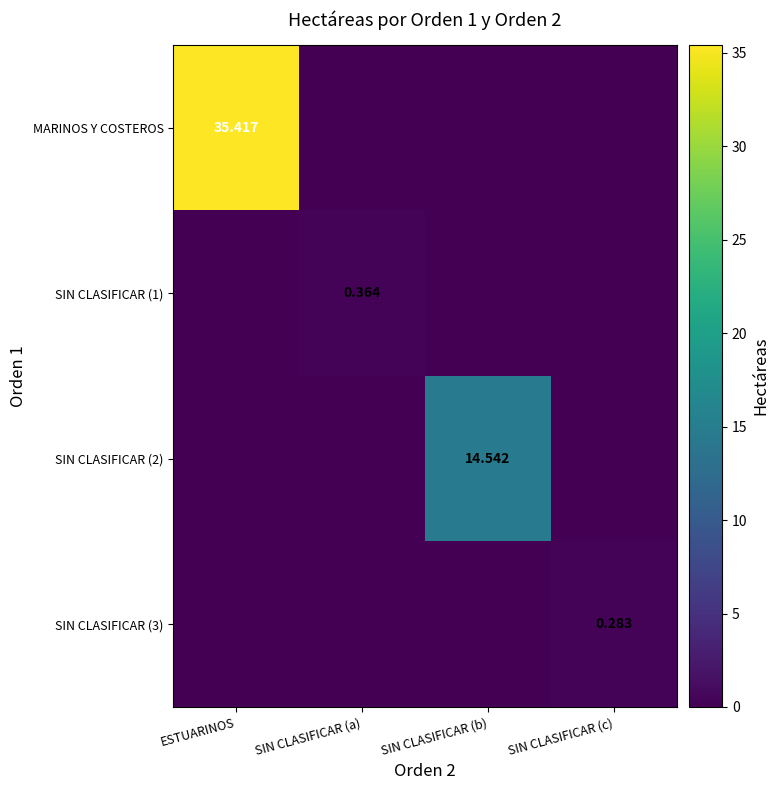

What is the sum of the MARINOS Y COSTEROS values at ESTUARINOS and SIN CLASIFICAR (a)?

35.4